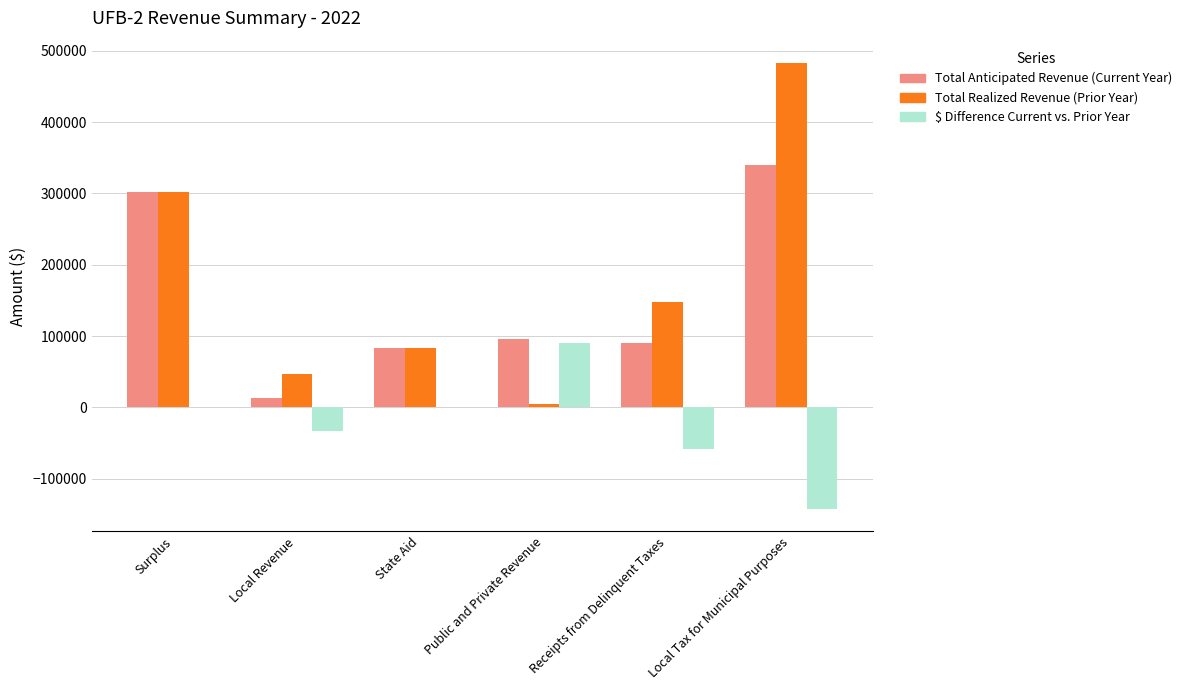

Reading left to right, what are all the values shown in this chart?

Total Anticipated Revenue (Current Year): Surplus=302200.0	Local Revenue=13725.0	State Aid=83457.0	Public and Private Revenue=95769.7	Receipts from Delinquent Taxes=90000.0	Local Tax for Municipal Purposes=340319.8
Total Realized Revenue (Prior Year): Surplus=302200.0	Local Revenue=46289.8	State Aid=83457.0	Public and Private Revenue=5110.4	Receipts from Delinquent Taxes=148342.4	Local Tax for Municipal Purposes=482860.9
$ Difference Current vs. Prior Year: Surplus=0.0	Local Revenue=-32564.8	State Aid=0.0	Public and Private Revenue=90659.3	Receipts from Delinquent Taxes=-58342.4	Local Tax for Municipal Purposes=-142541.1